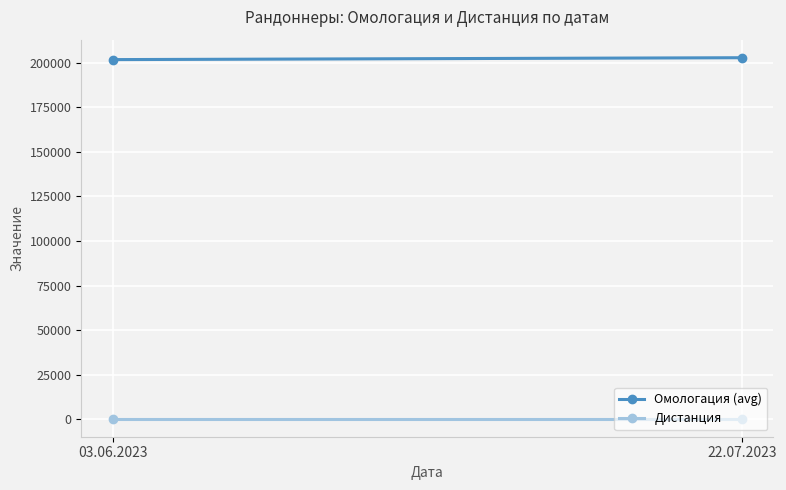

Rank the series by their maximum value, from lowest to highest.

Дистанция, Омологация (avg)